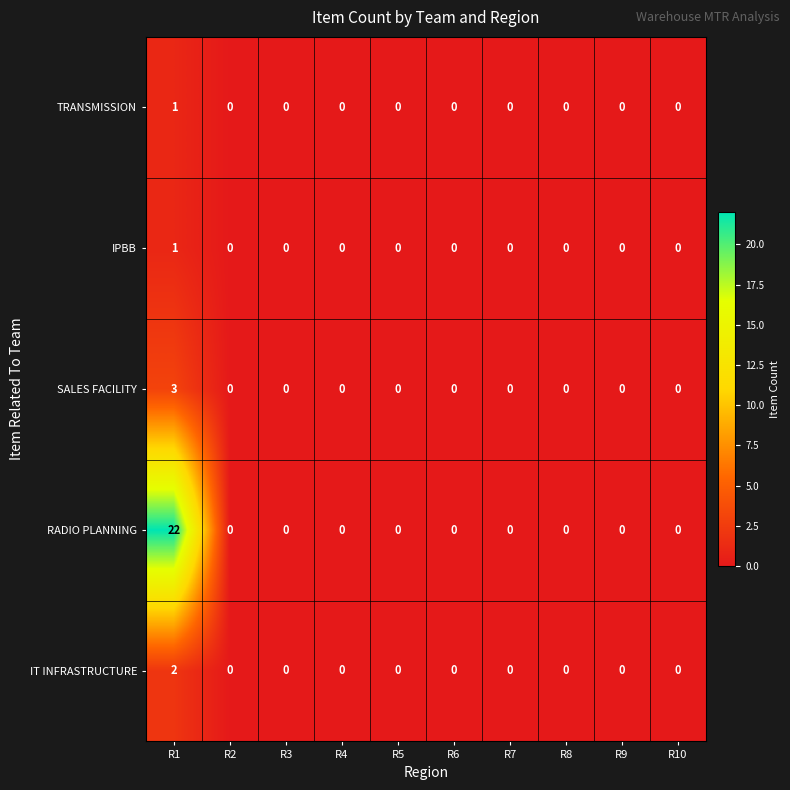

Is it true that RADIO PLANNING equals -15 at R2?

False